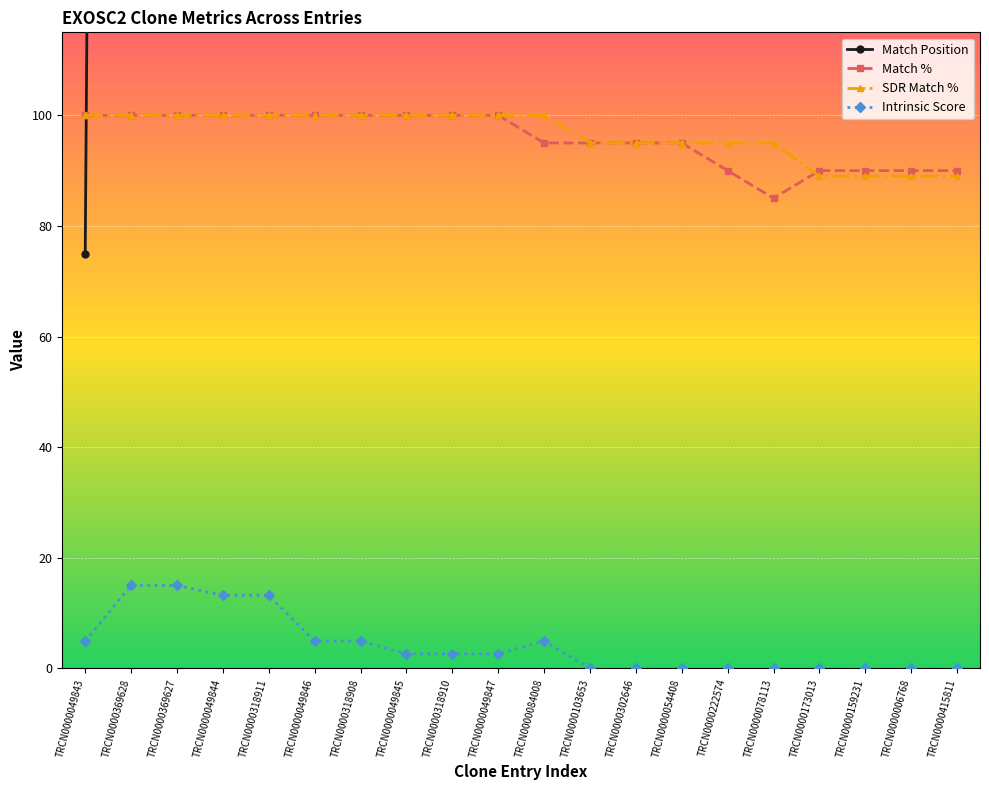

Is the value of SDR Match % at TRCN0000318911 greater than the value of Match % at TRCN0000054408?

Yes